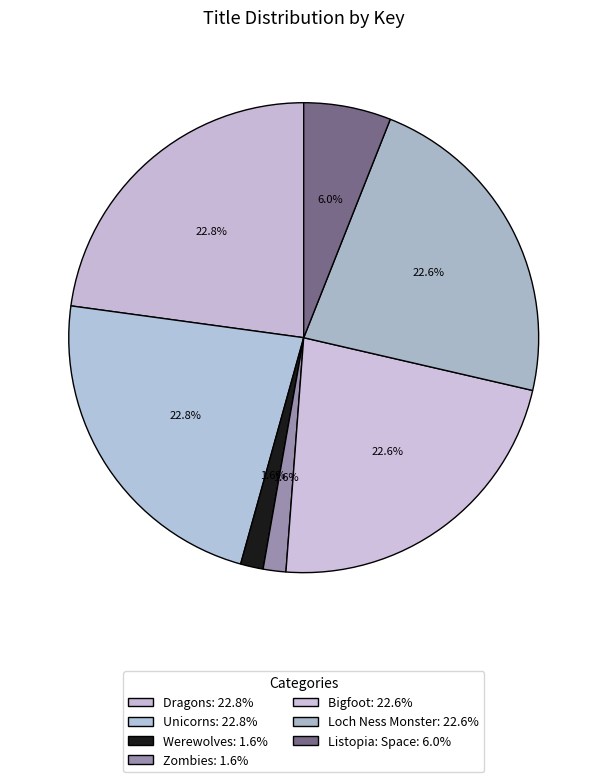

To the nearest percent, what is the difference between the largest and smallest slice percentages?

21%